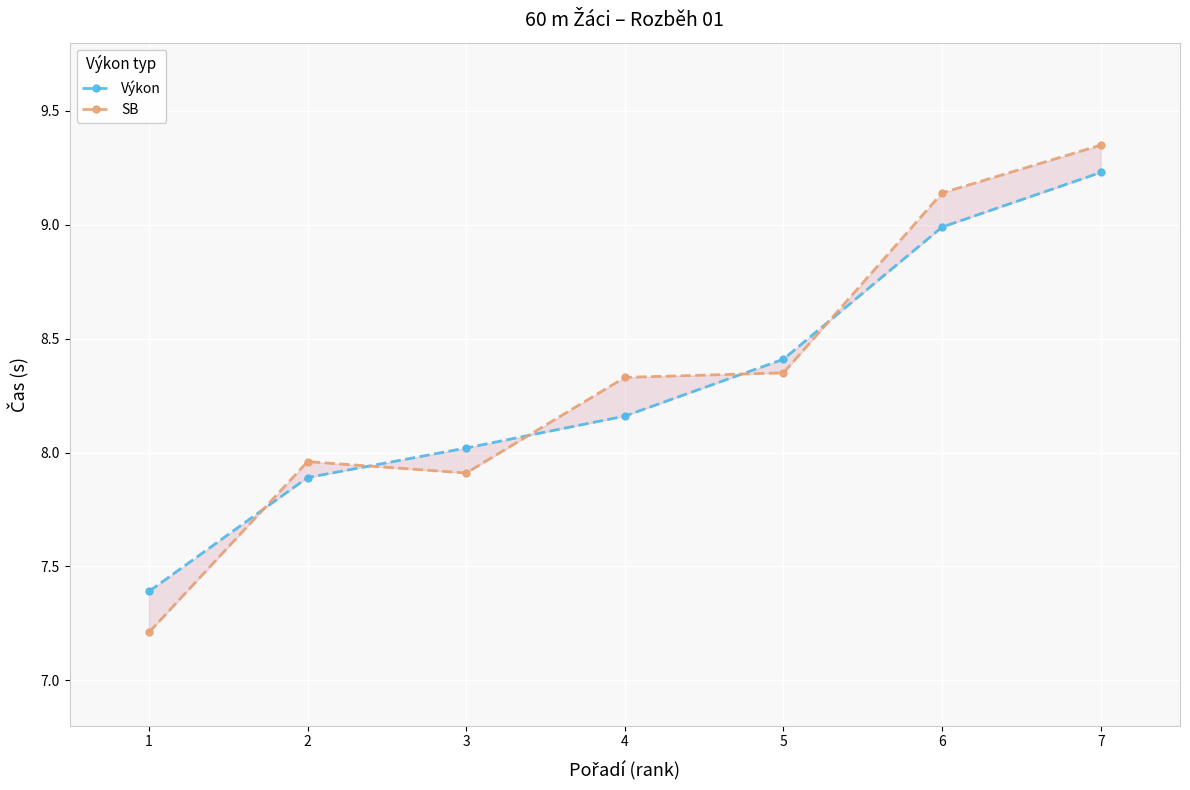

At 4, list the series in order from smallest to largest.

Výkon, SB